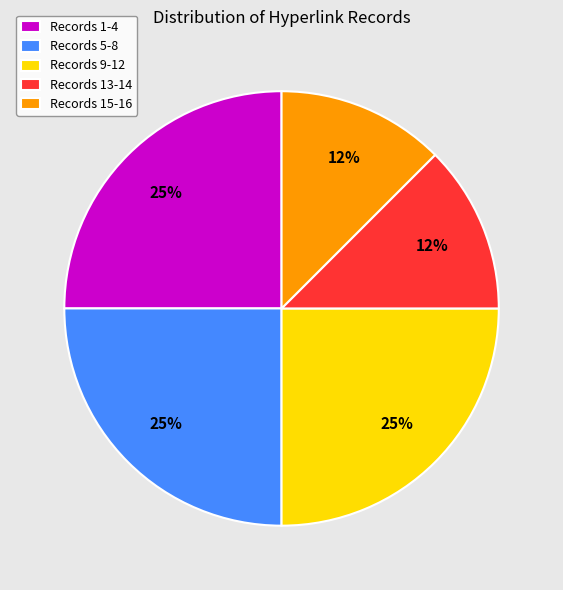

What is the ratio of the value at Records 9-12 to the value at Records 1-4?

1.0